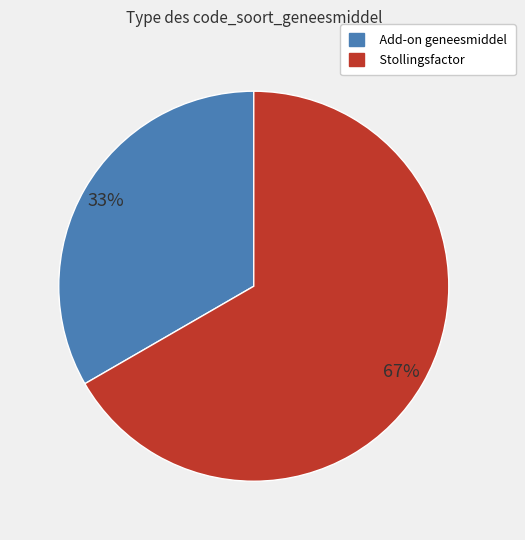

To the nearest percent, what portion does Add-on geneesmiddel represent?

33%